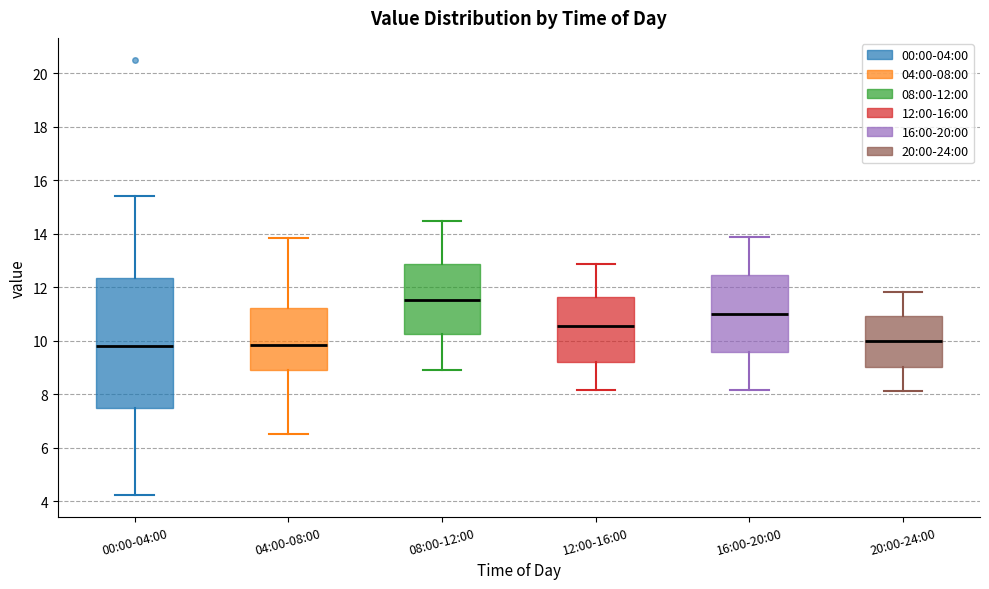

Reading left to right, transcribe this box plot: for each box, give where its median line is, the range the box spans, and where its two whiskers end, as read against the y-axis. The values are not printed on the chart, so give them approximately, as read against the axis.

00:00-04:00: median 9.8, box 7.4 to 12.4, whiskers 4.2 to 15.4
04:00-08:00: median 9.8, box 8.8 to 11.2, whiskers 6.6 to 13.8
08:00-12:00: median 11.6, box 10.2 to 12.8, whiskers 9.0 to 14.4
12:00-16:00: median 10.6, box 9.2 to 11.6, whiskers 8.2 to 12.8
16:00-20:00: median 11.0, box 9.6 to 12.4, whiskers 8.2 to 13.8
20:00-24:00: median 10.0, box 9.0 to 11.0, whiskers 8.2 to 11.8